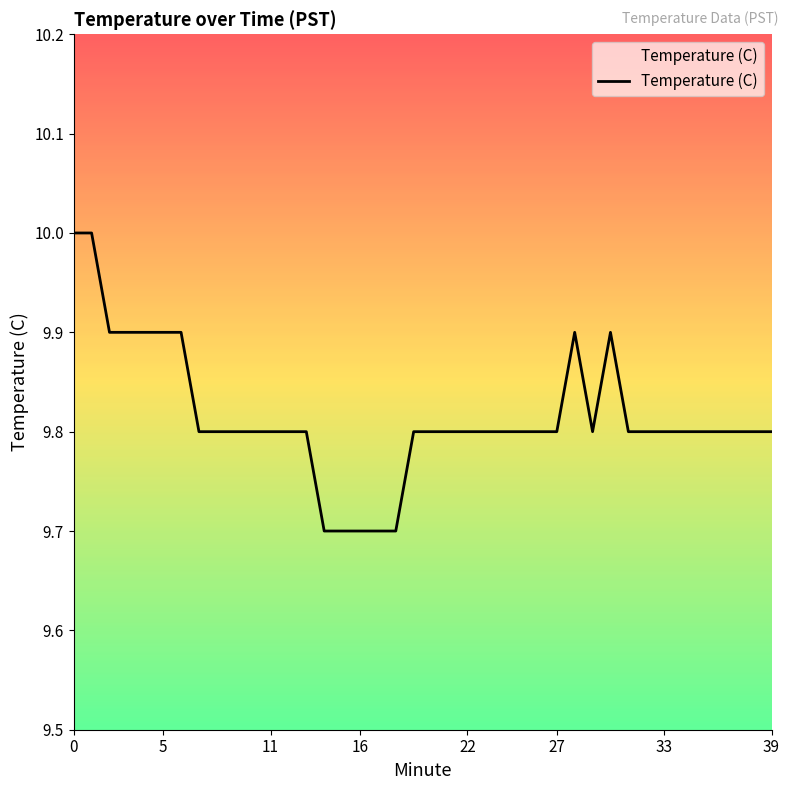

What is the greatest value displayed?

10.0